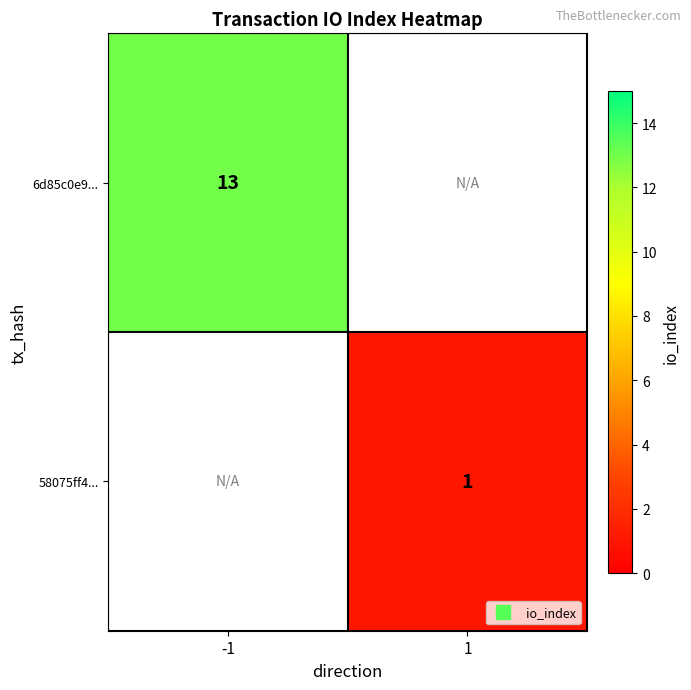

Where is 6d85c0e9... nearest to the value 13?

-1